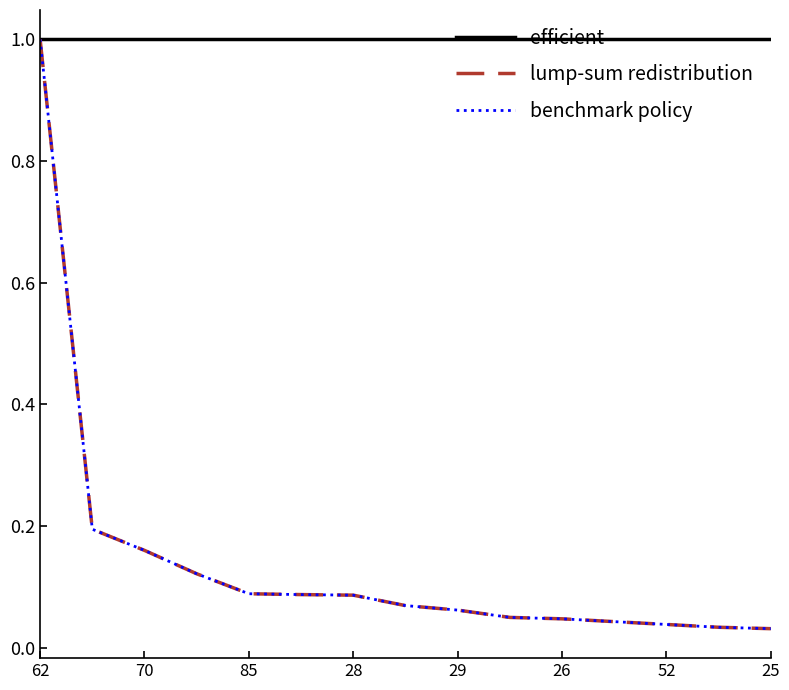

Which series has the largest total across all categories?

efficient